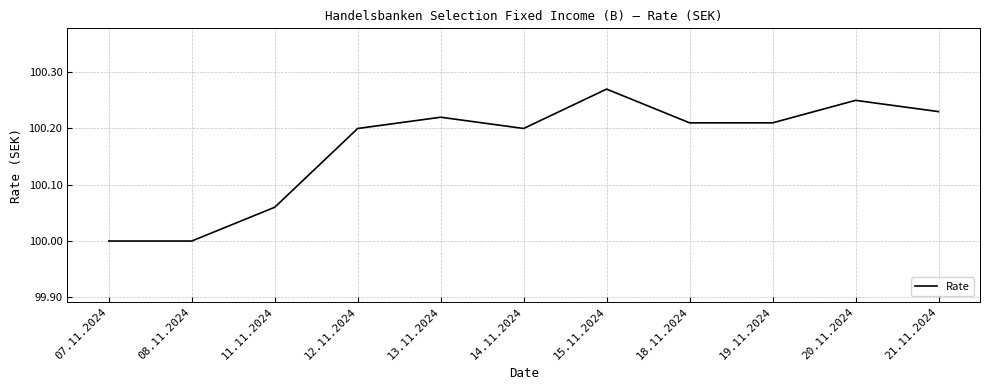

What is the smallest value displayed?

100.0